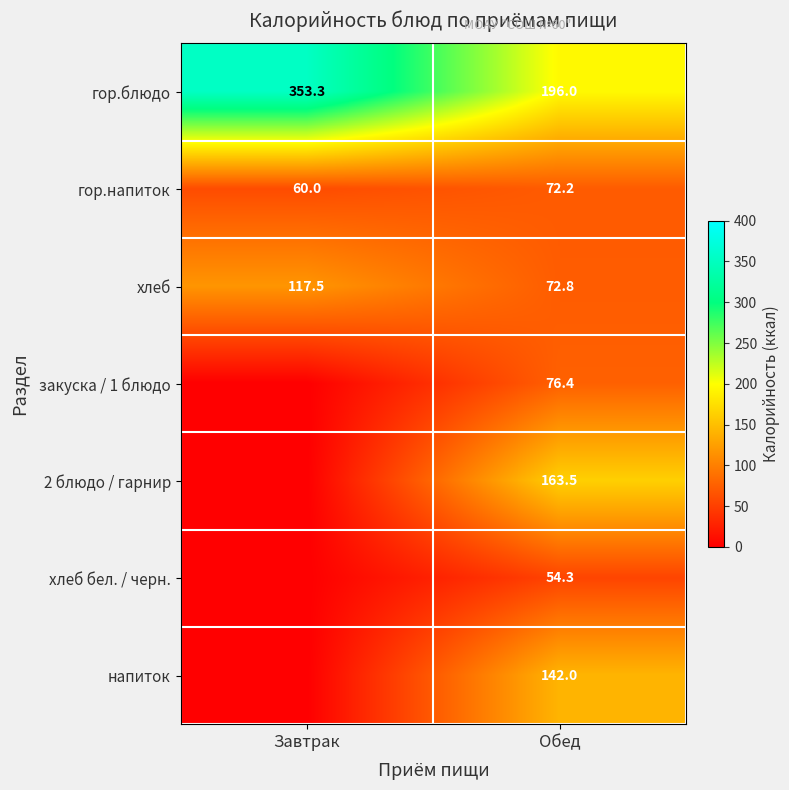

The хлеб бел. / черн. series shows 88.8 at Обед. True or false?

False